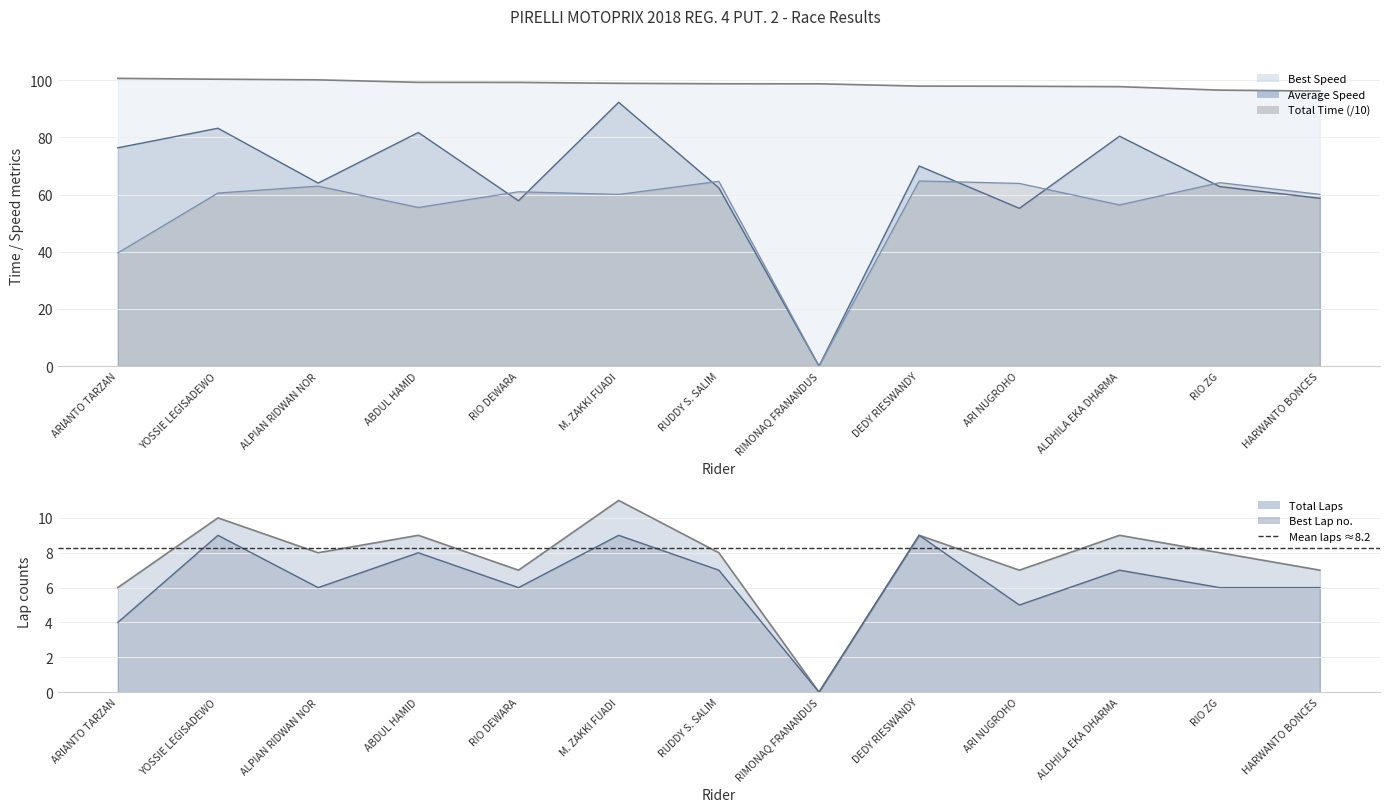

How many intersections are there between Average Speed and Total Time?

6